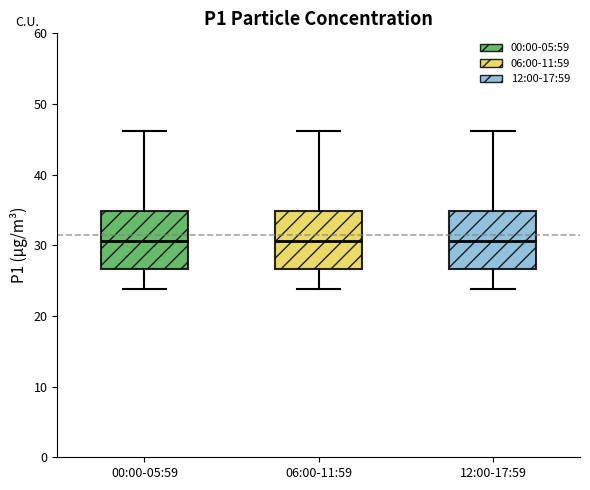

Reading left to right, read every box against the y-axis: the position of its median line, the range the box covers, and the ends of its whiskers. The values are not printed on the chart, so give them approximately, as read against the axis.

00:00-05:59: median 31, box 27 to 35, whiskers 24 to 46
06:00-11:59: median 31, box 27 to 35, whiskers 24 to 46
12:00-17:59: median 31, box 27 to 35, whiskers 24 to 46